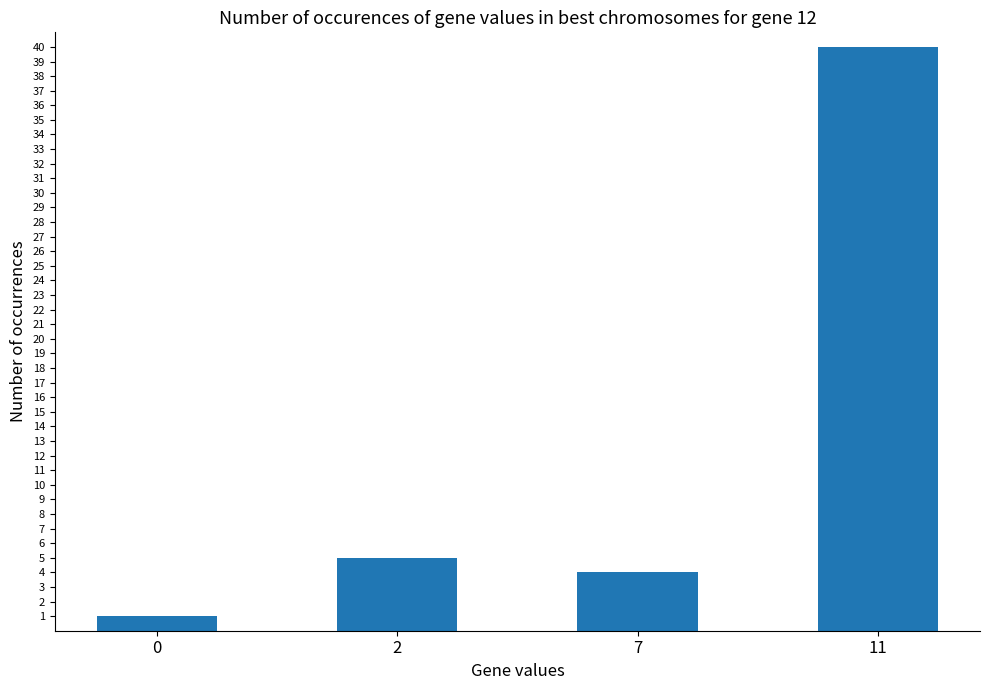

What is the sum of all values?

50